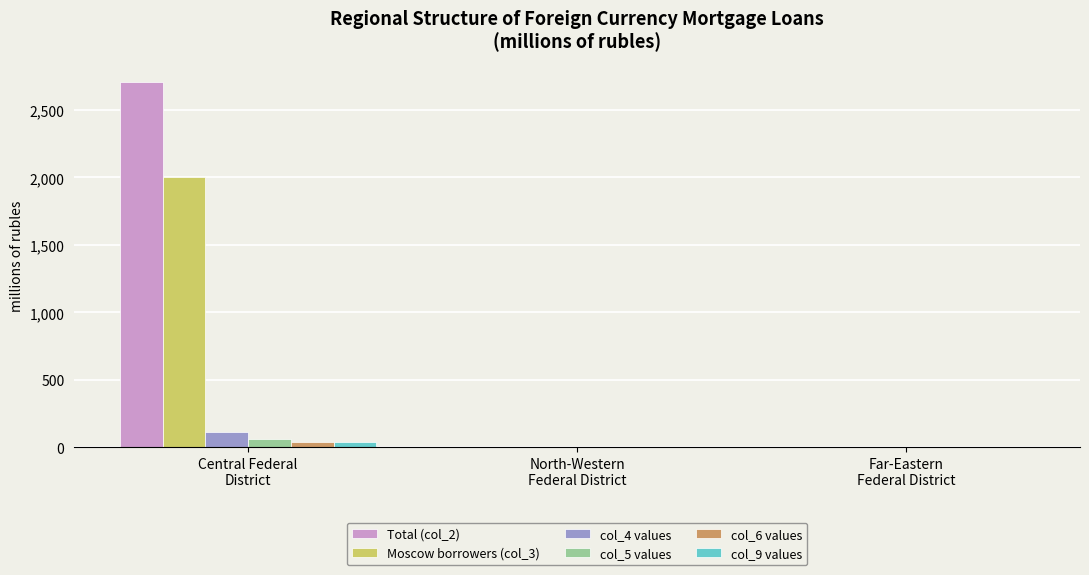

Reading left to right, transcribe all the data shown in this chart.

Total (col_2): Central Federal
District=2707	North-Western
Federal District=0	Far-Eastern
Federal District=0
Moscow borrowers (col_3): Central Federal
District=2007	North-Western
Federal District=0	Far-Eastern
Federal District=0
col_4 values: Central Federal
District=114	North-Western
Federal District=0	Far-Eastern
Federal District=0
col_5 values: Central Federal
District=62	North-Western
Federal District=0	Far-Eastern
Federal District=0
col_6 values: Central Federal
District=39	North-Western
Federal District=0	Far-Eastern
Federal District=0
col_9 values: Central Federal
District=43	North-Western
Federal District=0	Far-Eastern
Federal District=0